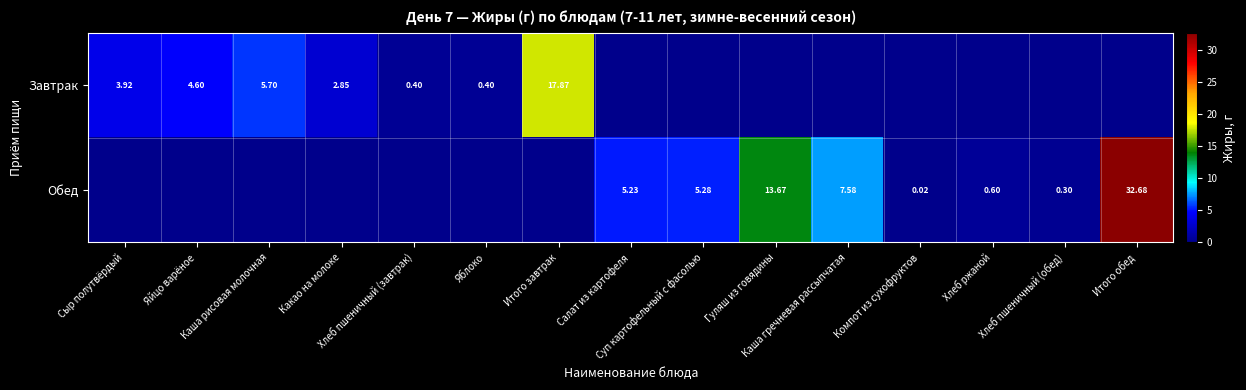

Count the number of data series in this chart.

2